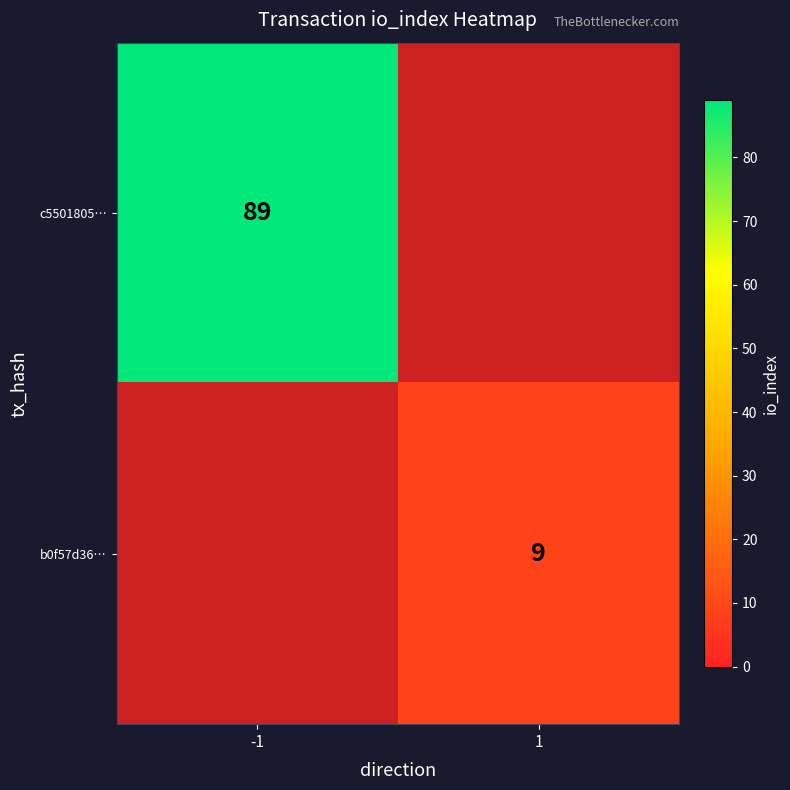

Between 1 and -1, which is larger?

-1